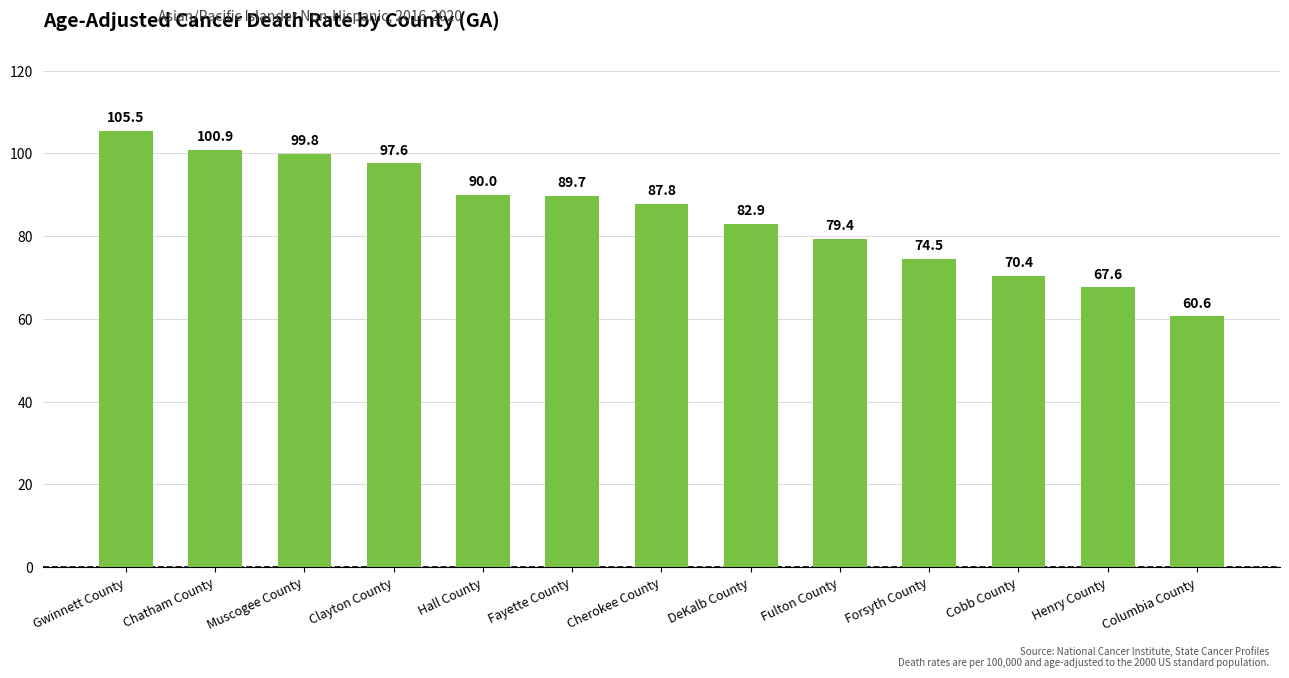

Are the bars horizontal?

No